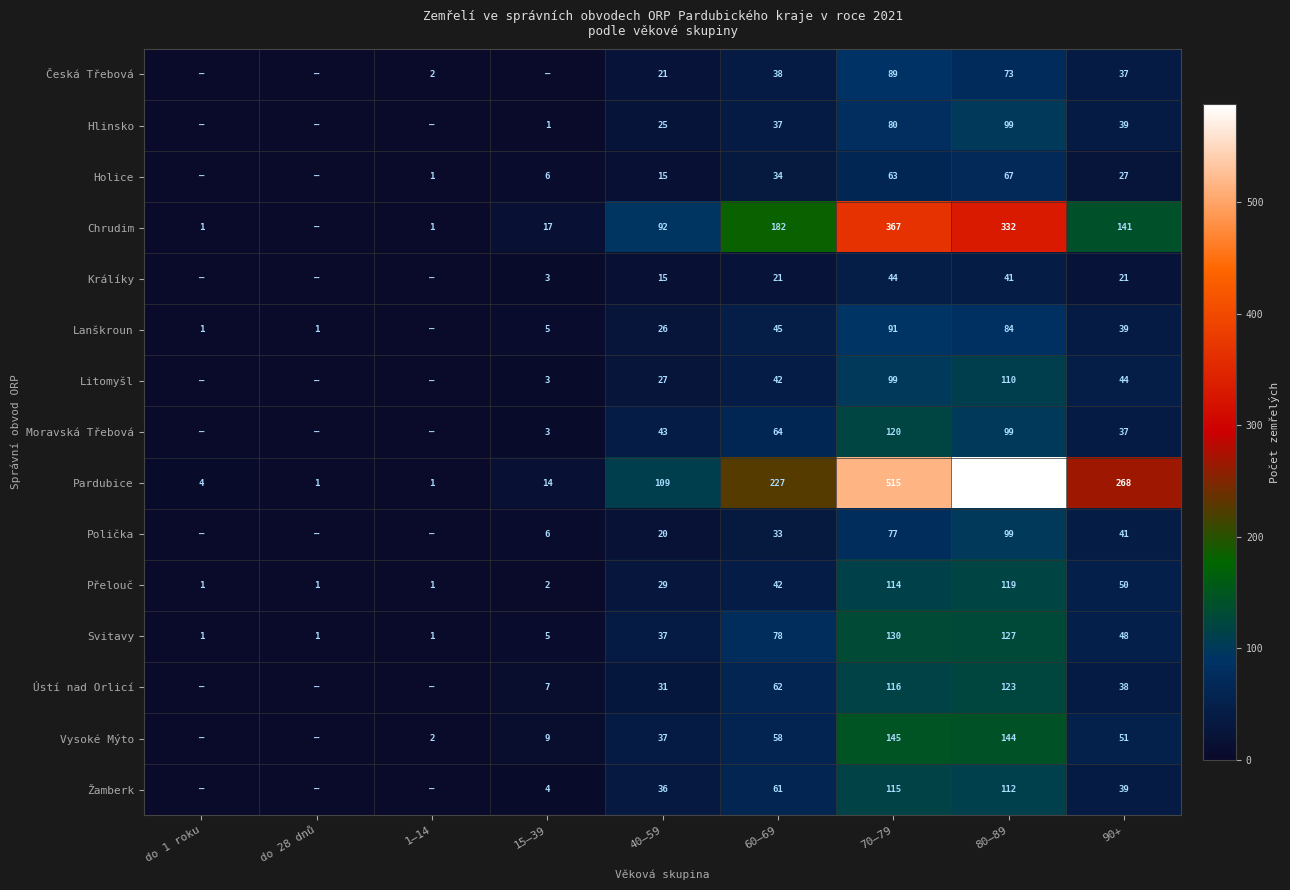

What is the sum of all Pardubice values?

1727